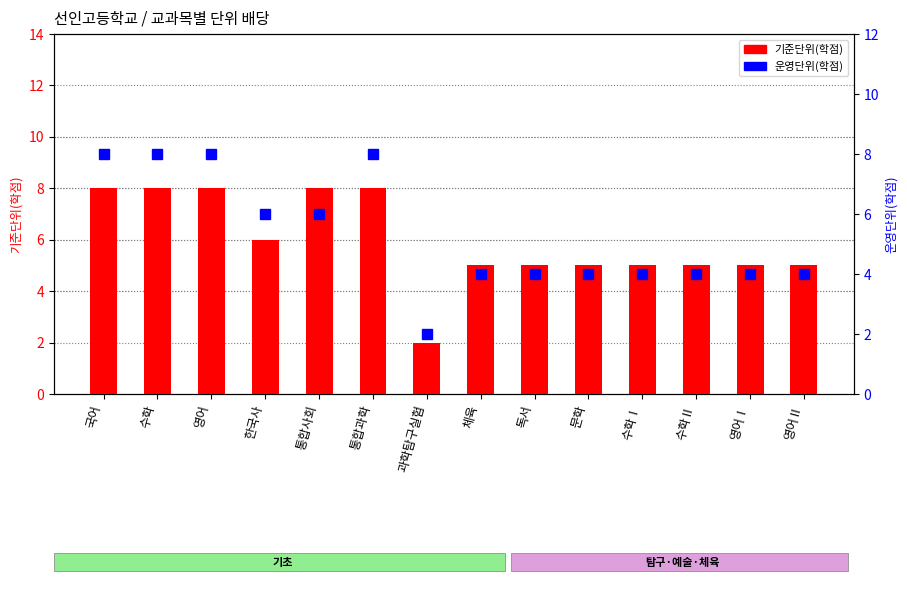

Rank the categories by 기준단위(학점) value from highest to lowest.

국어, 수학, 영어, 통합사회, 통합과학, 한국사, 체육, 독서, 문학, 수학Ⅰ, 수학Ⅱ, 영어Ⅰ, 영어Ⅱ, 과학탐구실험